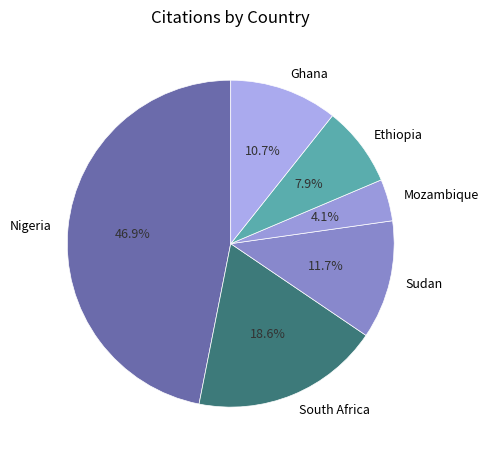

To the nearest percent, what is the combined percentage of Ethiopia and Ghana?

19%